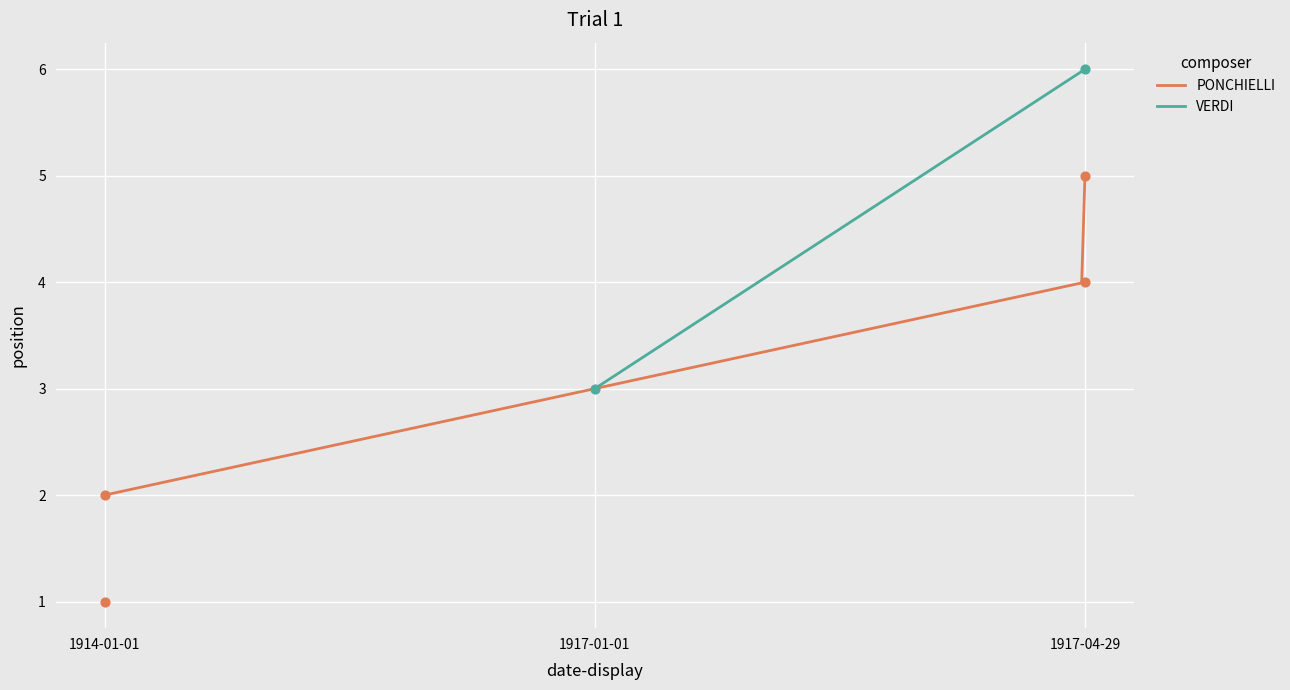

What is the highest value of the PONCHIELLI series?

5.0